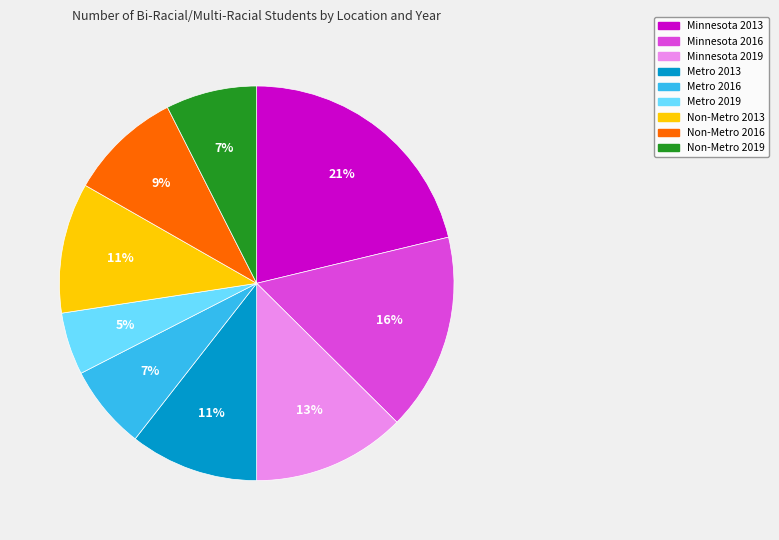

True or false: Minnesota 2013 accounts for 21% of the total.

True